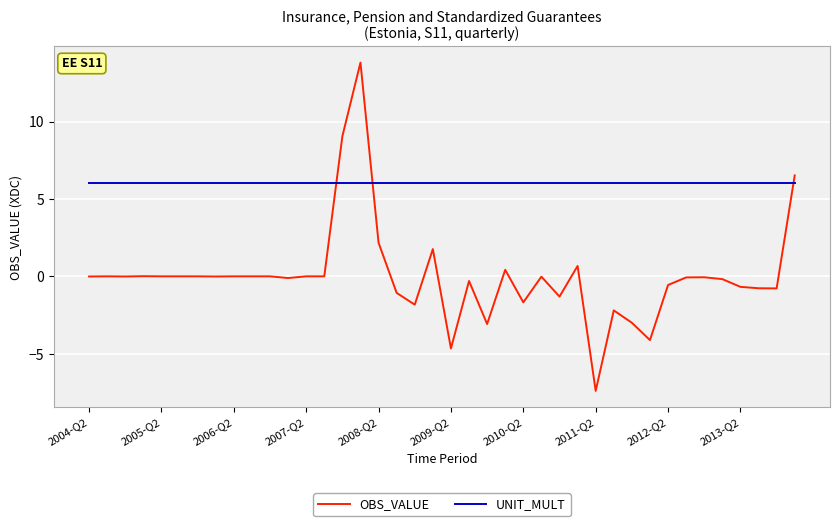

After their last crossing, which series has the higher values: UNIT_MULT or OBS_VALUE?

OBS_VALUE